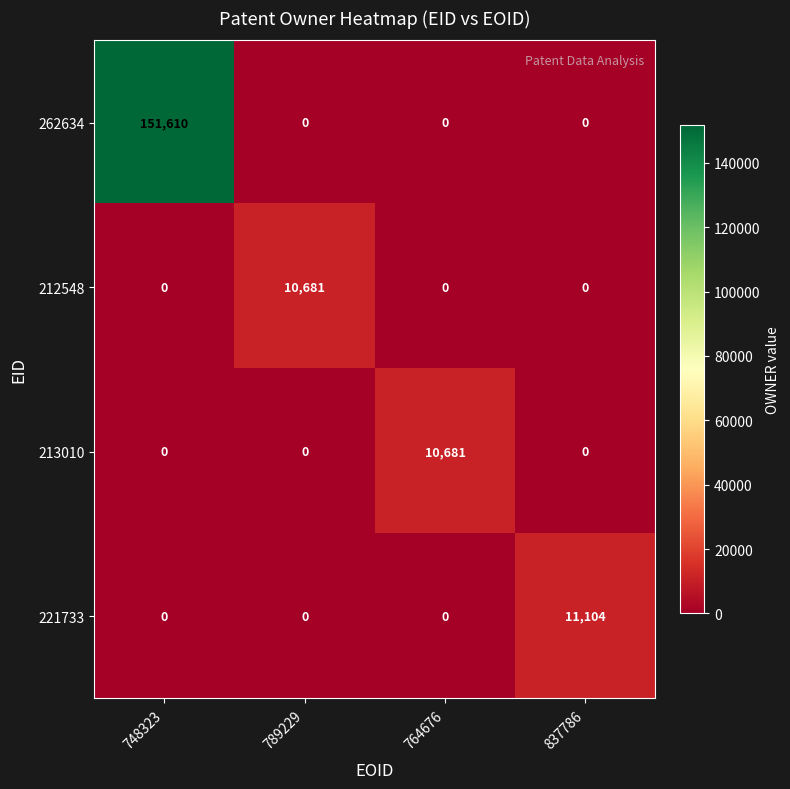

Which category has the highest value across all series?

748323